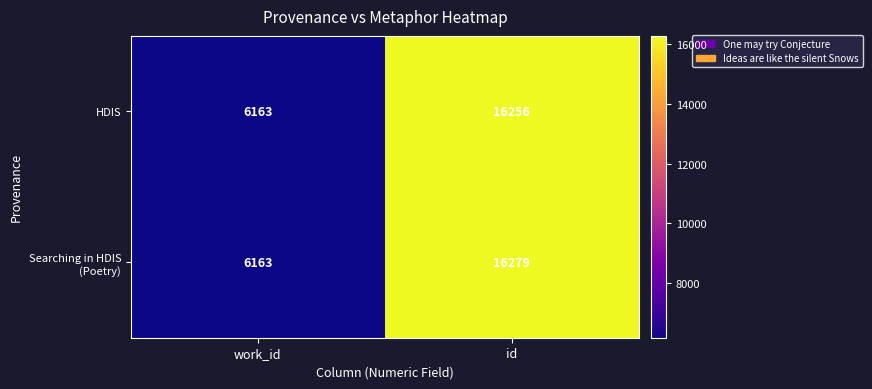

At how many categories does at least one series exceed 10121?

1